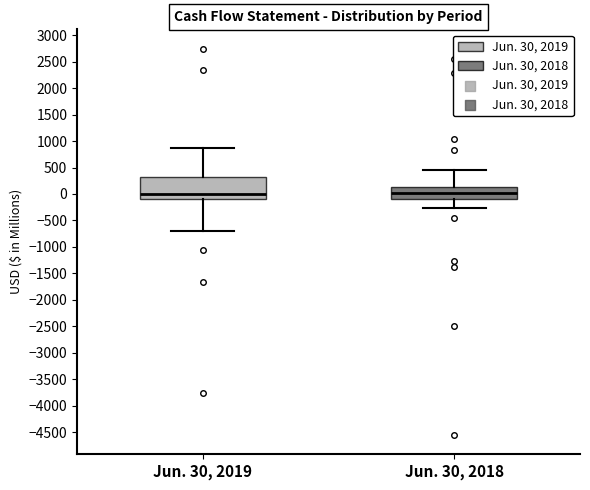

Comparing the boxes themselves (not the whiskers), which one is the tallest?

Jun. 30, 2019